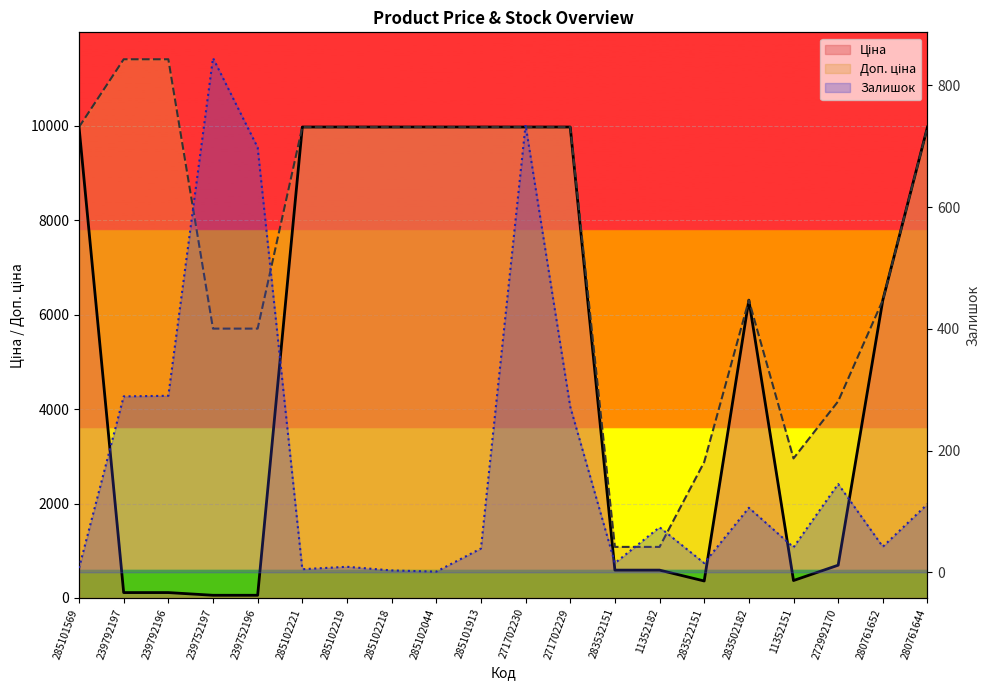

Reading left to right, extract all data points from this chart.

Ціна: 285101569=9975.0	239792197=114.1	239792196=114.1	239752197=57.0	239752196=57.0	285102221=9975.0	285102219=9975.0	285102218=9975.0	285102044=9975.0	285101913=9975.0	271702230=9975.0	271702229=9975.0	283532151=589.9	11352182=589.9	283522151=359.9	283502182=6308.8	11352151=369.5	272992170=694.3	280761652=6308.8	280761644=9975.0
Доп. ціна: 285101569=9975.0	239792197=11410.0	239792196=11410.0	239752197=5705.0	239752196=5705.0	285102221=9975.0	285102219=9975.0	285102218=9975.0	285102044=9975.0	285101913=9975.0	271702230=9975.0	271702229=9975.0	283532151=1081.7	11352182=1081.7	283522151=2878.8	283502182=6308.8	11352151=2955.8	272992170=4165.6	280761652=6308.8	280761644=9975.0
Залишок: 285101569=7.0	239792197=289.0	239792196=290.0	239752197=845.0	239752196=698.0	285102221=5.0	285102219=9.0	285102218=3.0	285102044=1.0	285101913=39.0	271702230=735.0	271702229=272.0	283532151=15.0	11352182=74.0	283522151=15.0	283502182=106.0	11352151=41.0	272992170=145.0	280761652=42.0	280761644=112.0